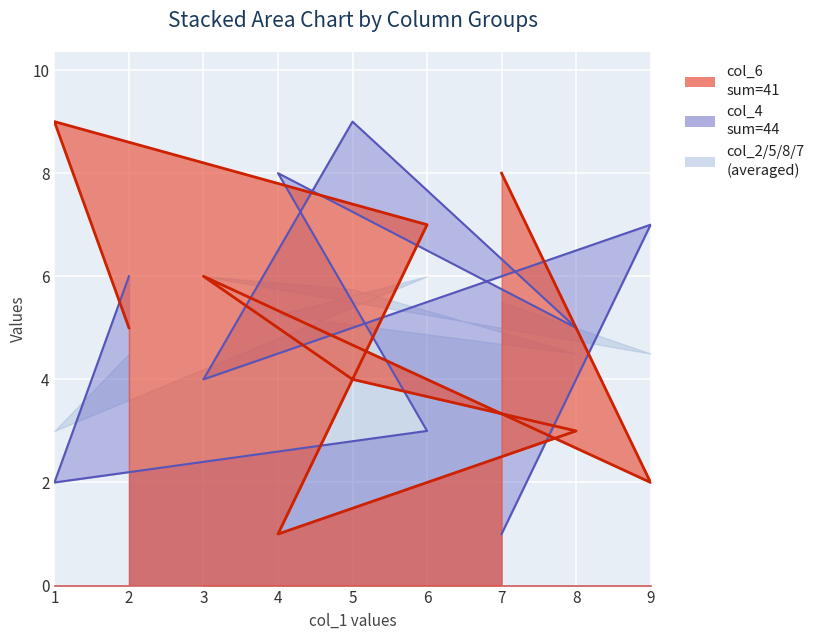

List the series in order of their peak value, highest first.

col_6, col_4, col_2, col_5, col_8, col_7